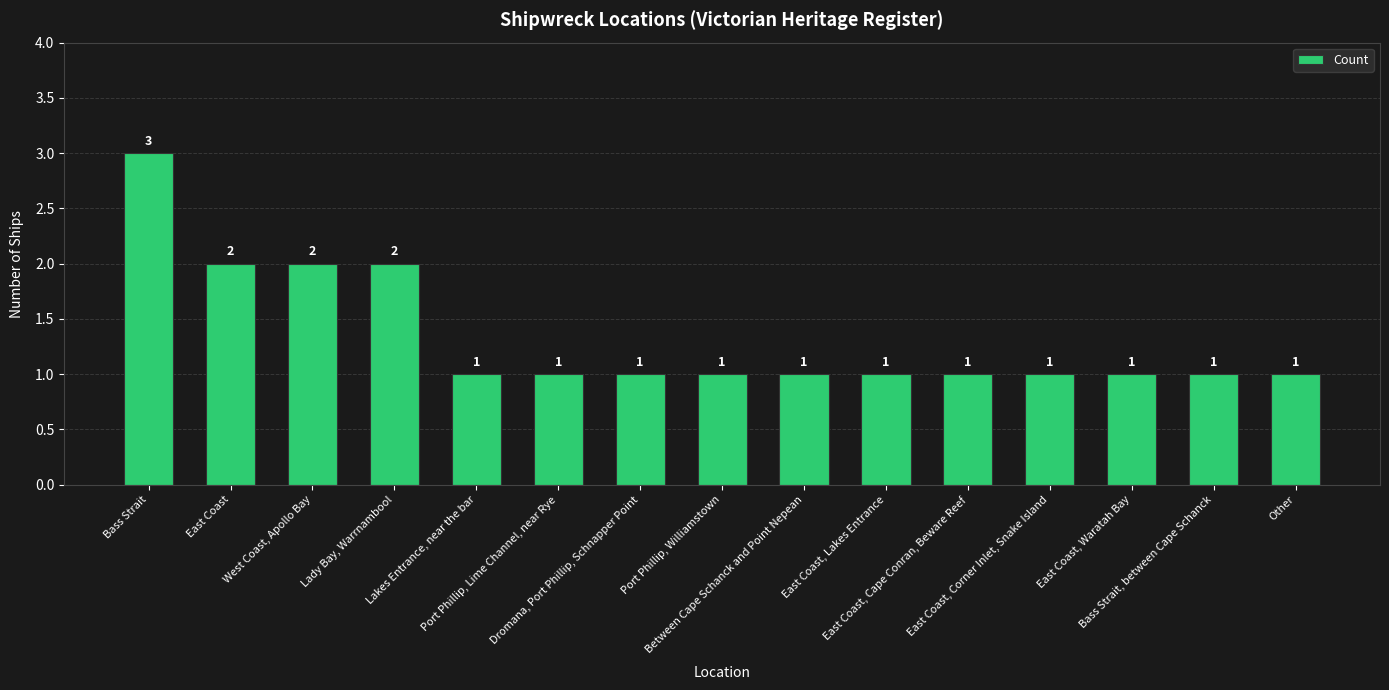

Does the chart contain any negative values?

No